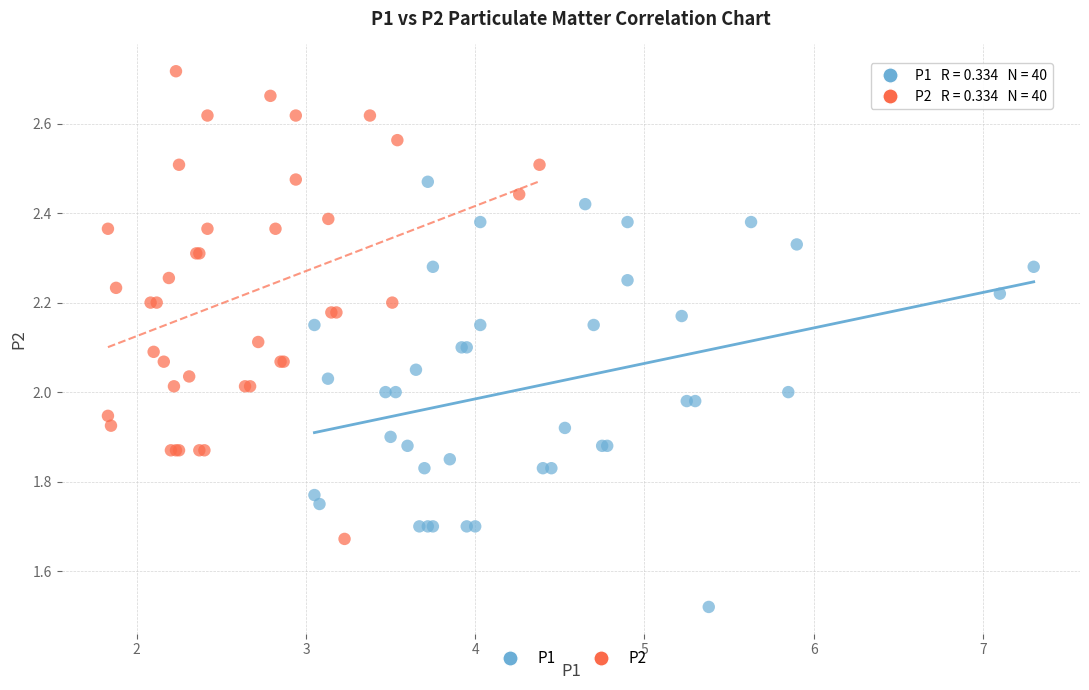

What are all the series names shown in the legend?

P1, P2